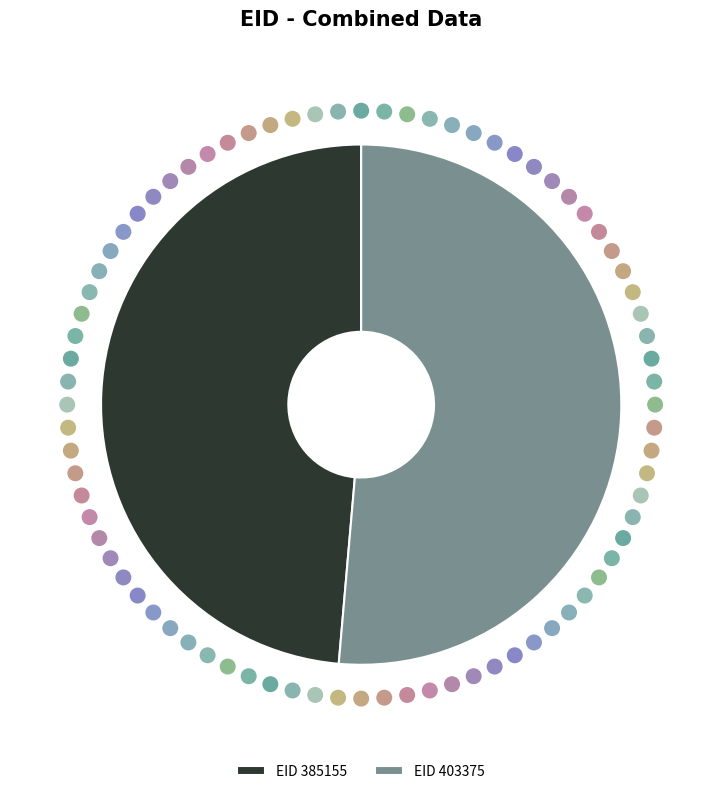

Rank the categories by value from lowest to highest.

EID 385155, EID 403375